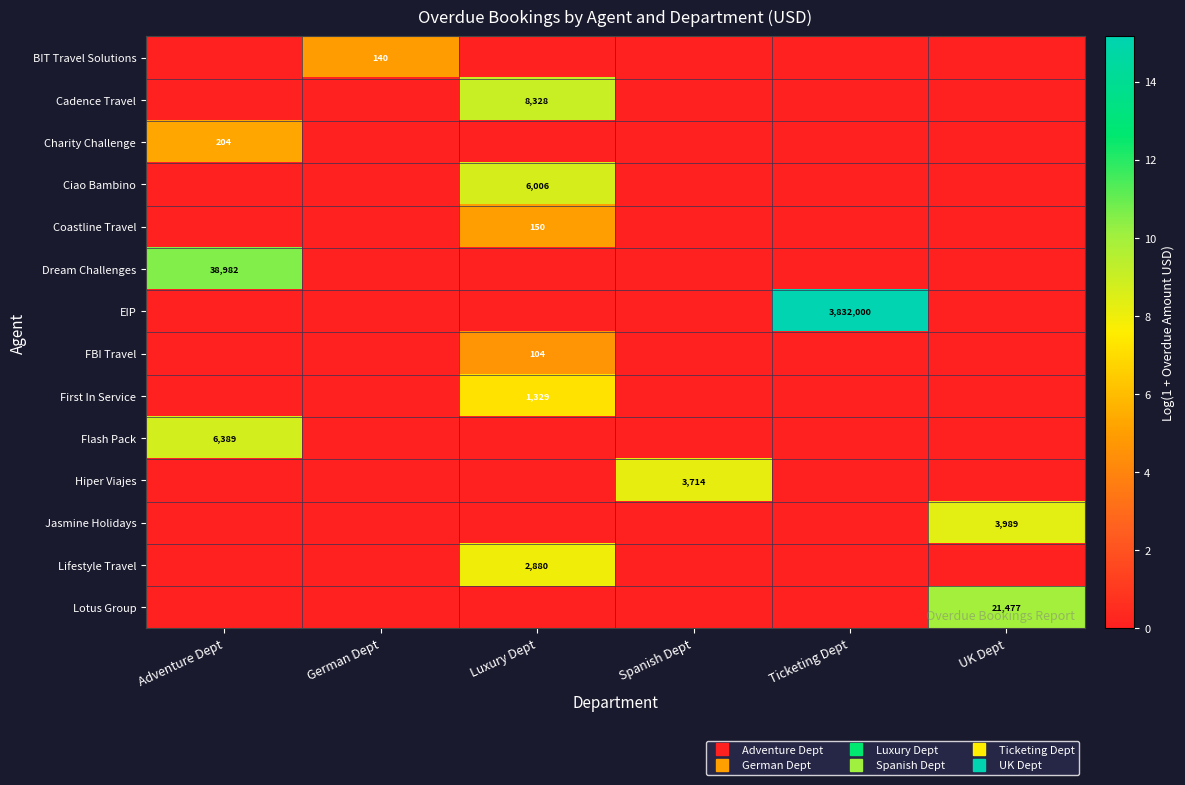

The Ciao Bambino series shows 8.7 at Luxury Dept. True or false?

True